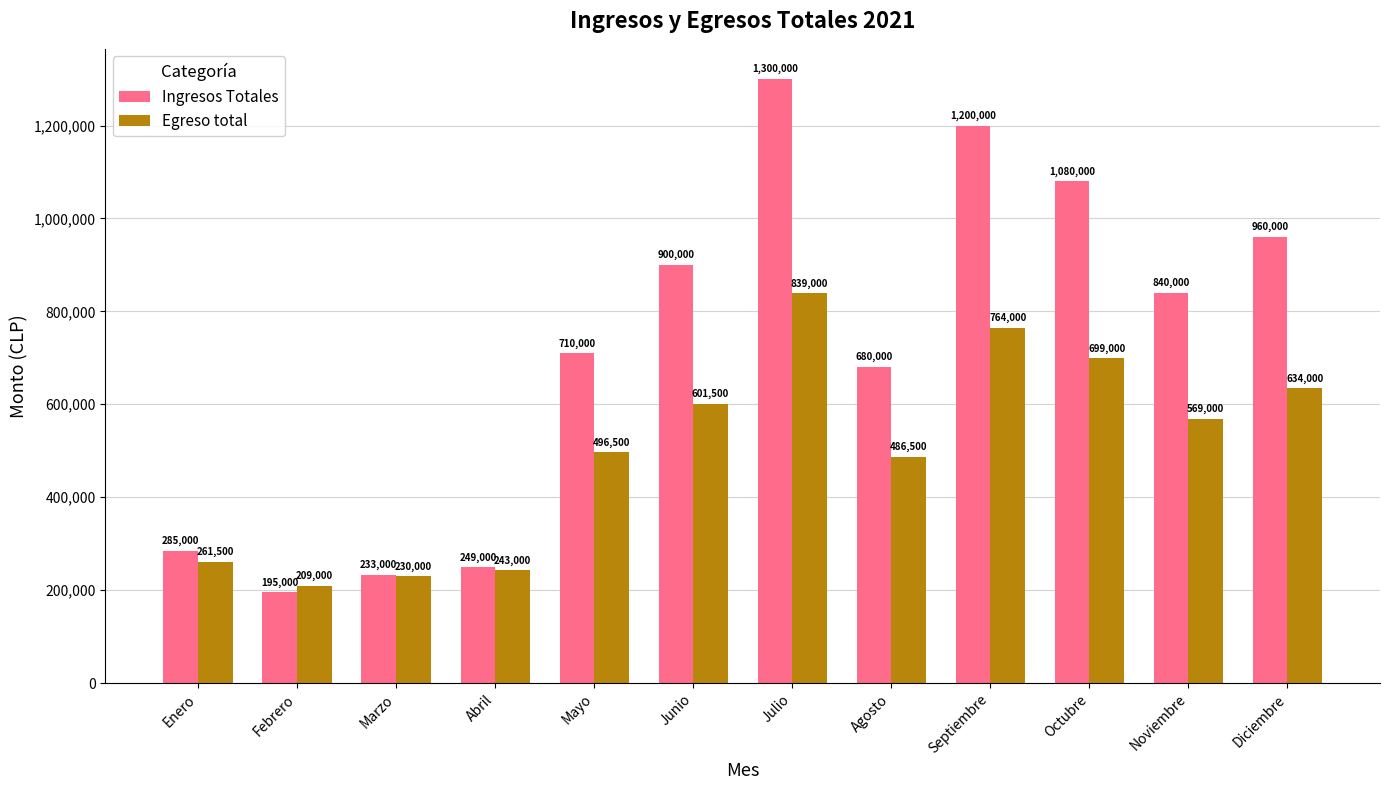

At which category is the sum across all series the highest?

Julio